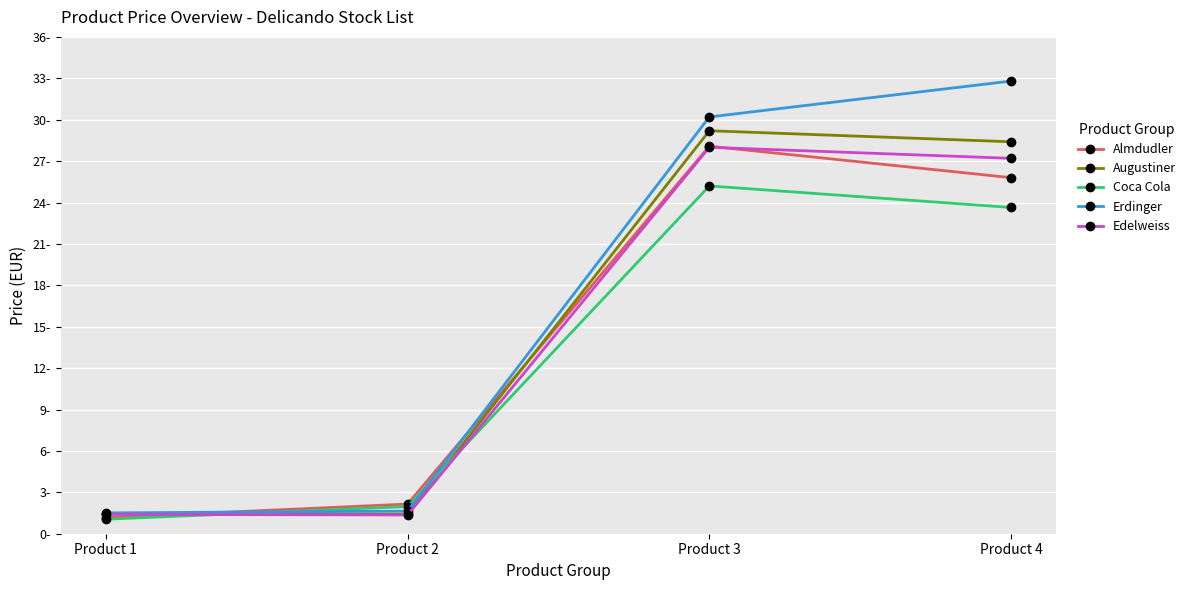

What are all the series names shown in the legend?

Almdudler, Augustiner, Coca Cola, Erdinger, Edelweiss